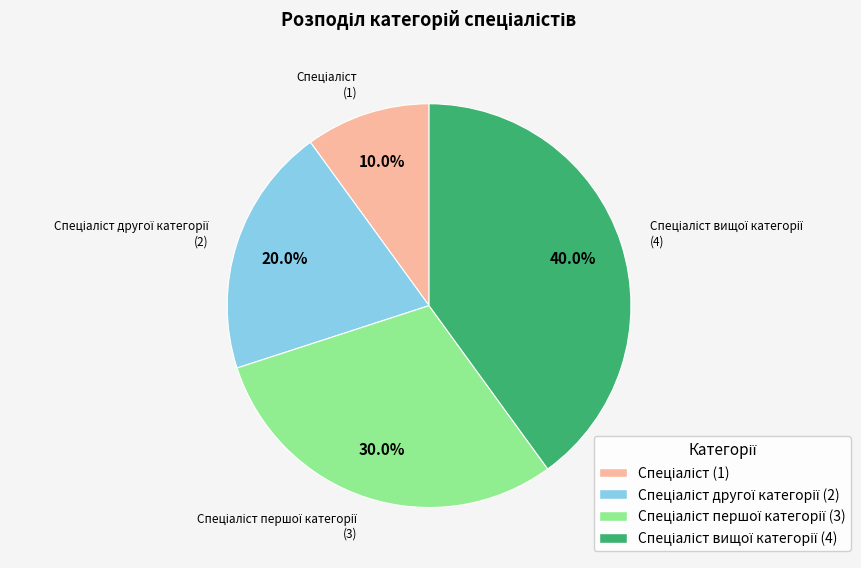

Is there any slice that represents more than half of the pie?

No